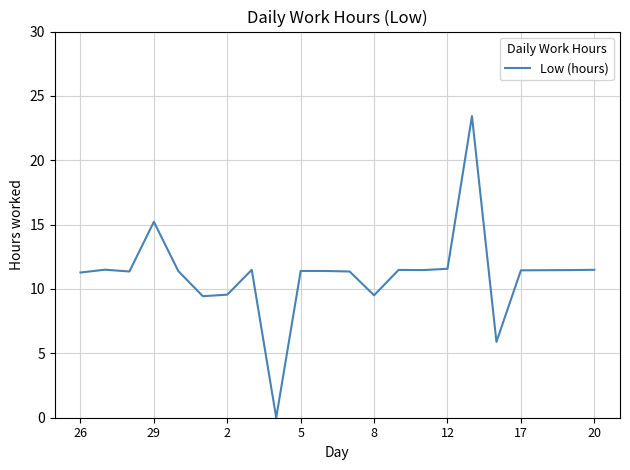

What is the difference between the second highest and second lowest values?

9.3